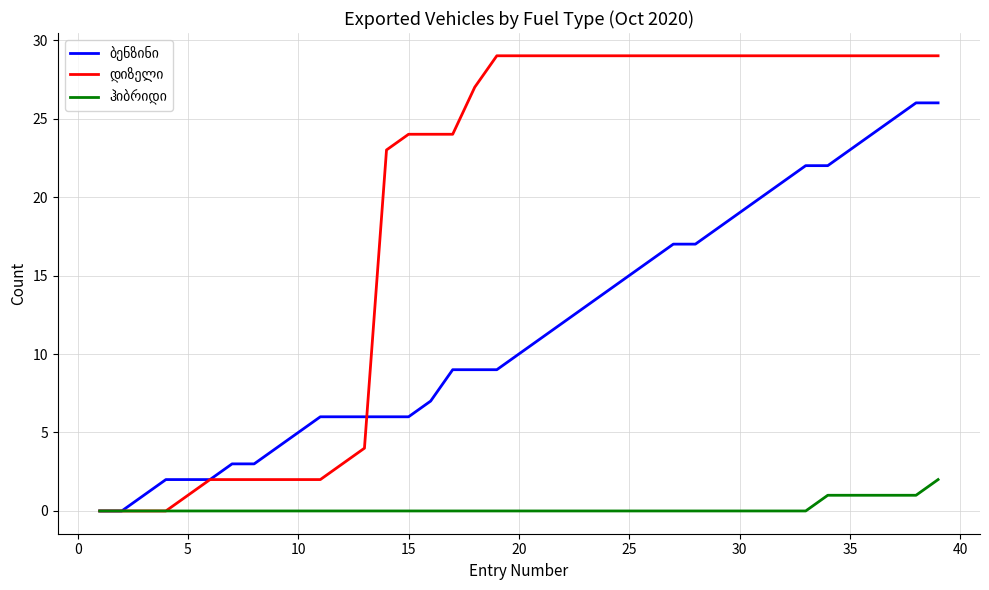

What is the greatest value displayed?

29